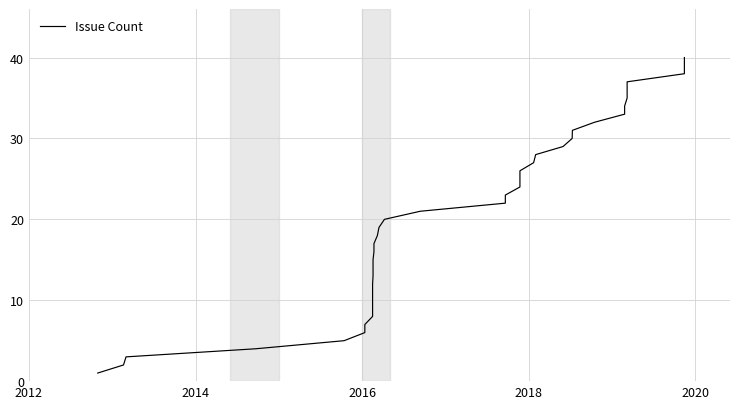

What is the greatest value displayed?

40